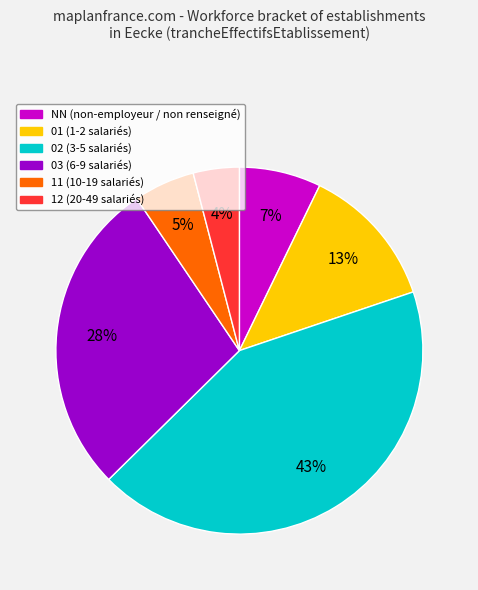

To the nearest percent, what is the difference between the largest and smallest slice percentages?

39%